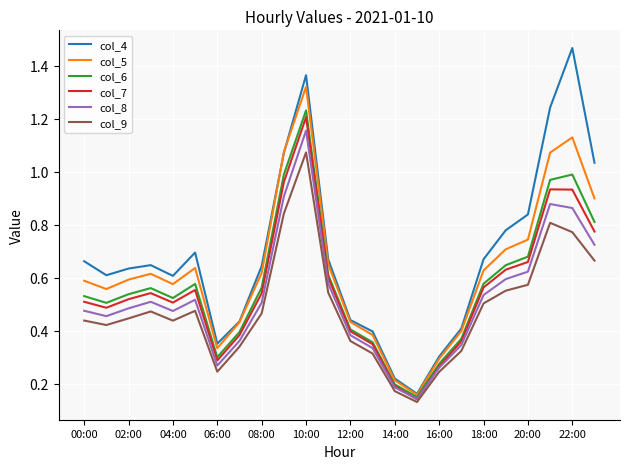

At how many categories does at least one series exceed 0?

24